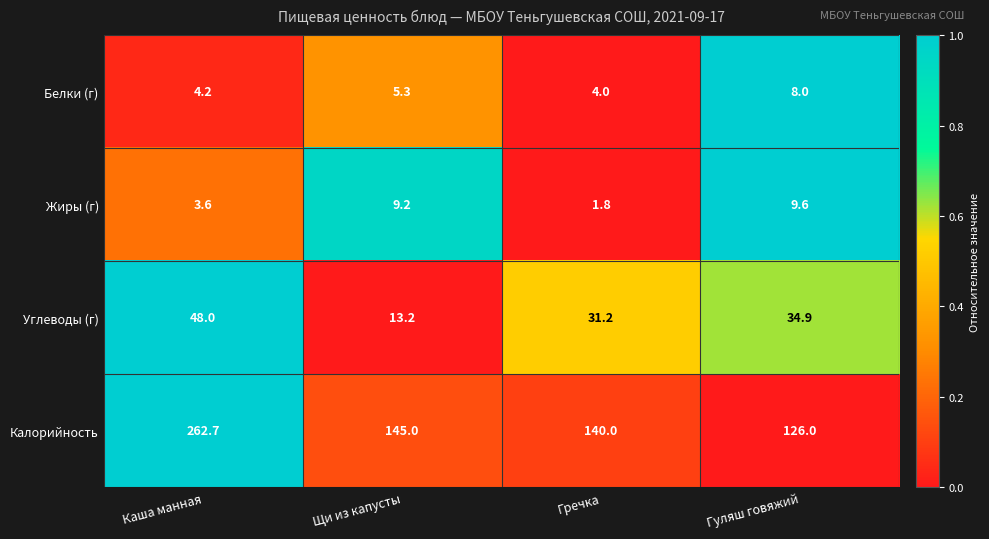

True or false: Углеводы (г) has a value of 48.0 at Каша манная.

True